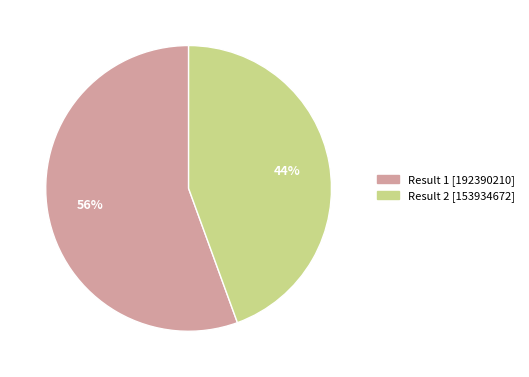

Is there any slice that represents more than half of the pie?

Yes